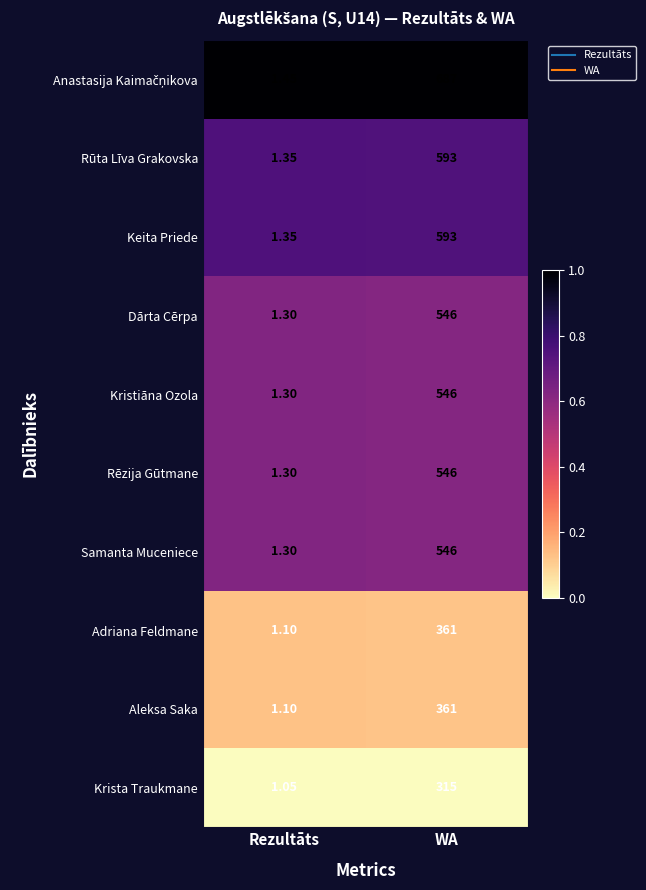

At which category is the sum across all series the highest?

WA